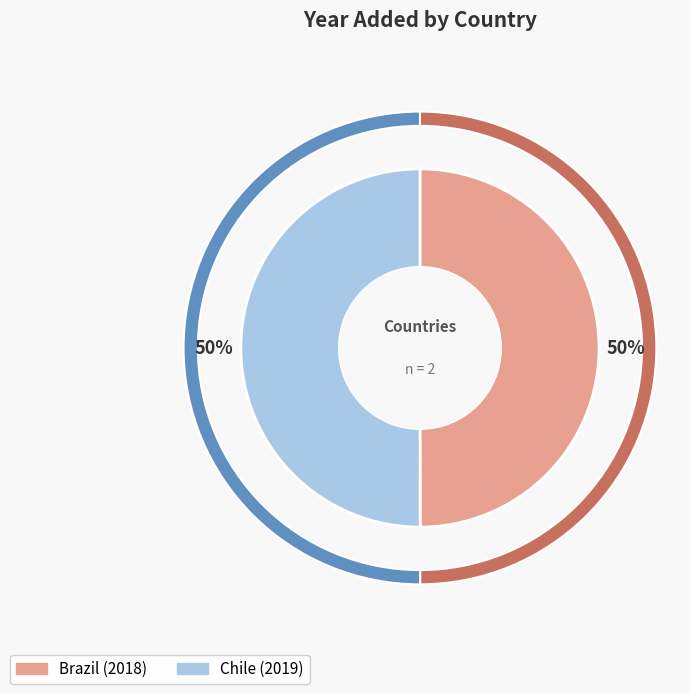

How much of the chart is everything except Chile?

50.0%